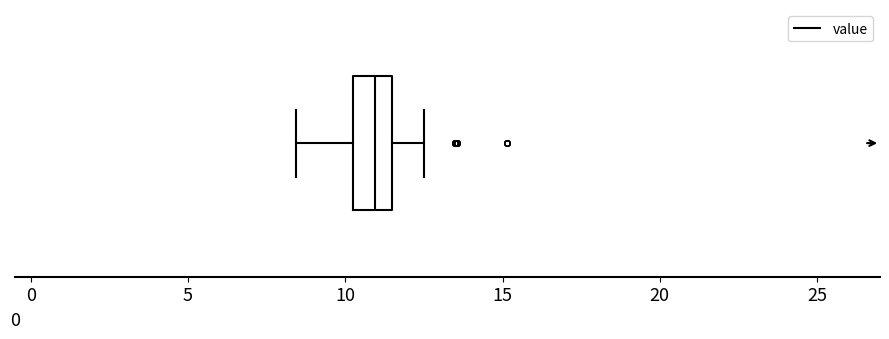

Where does the left whisker of the box end on the x-axis? The values are not printed on the chart, so give them approximately, as read against the axis.

8.5